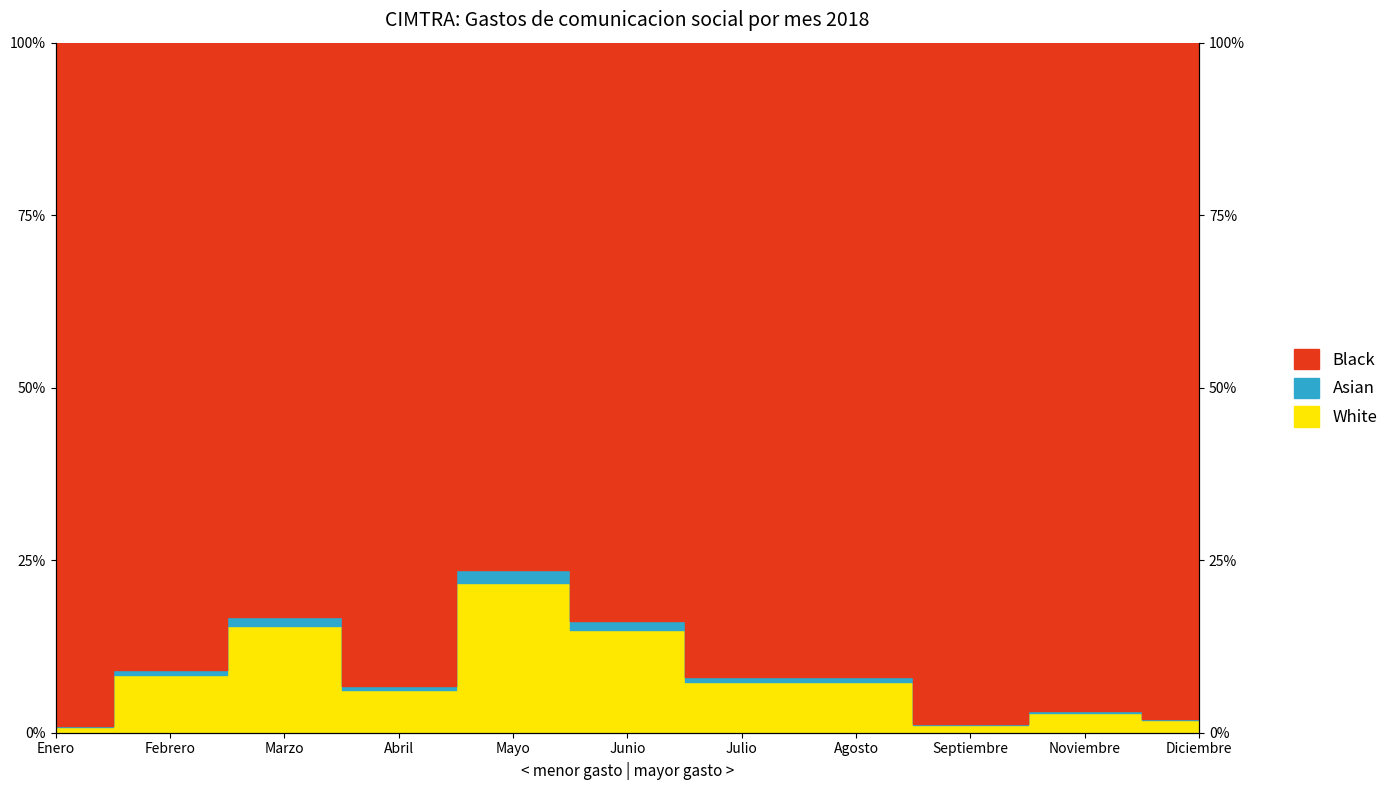

What is the difference between the maximum and second lowest values?

20.5